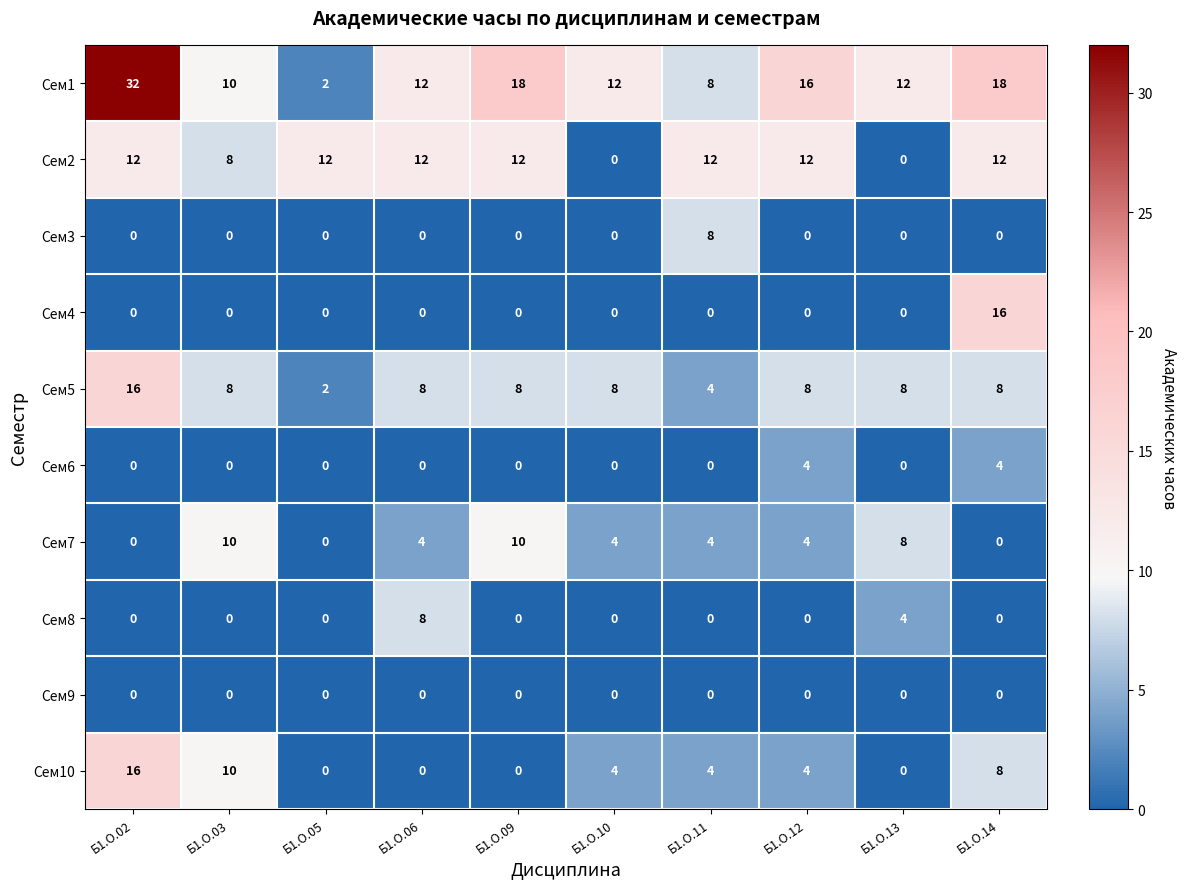

At which category does the chart reach its peak across all series?

Б1.О.02